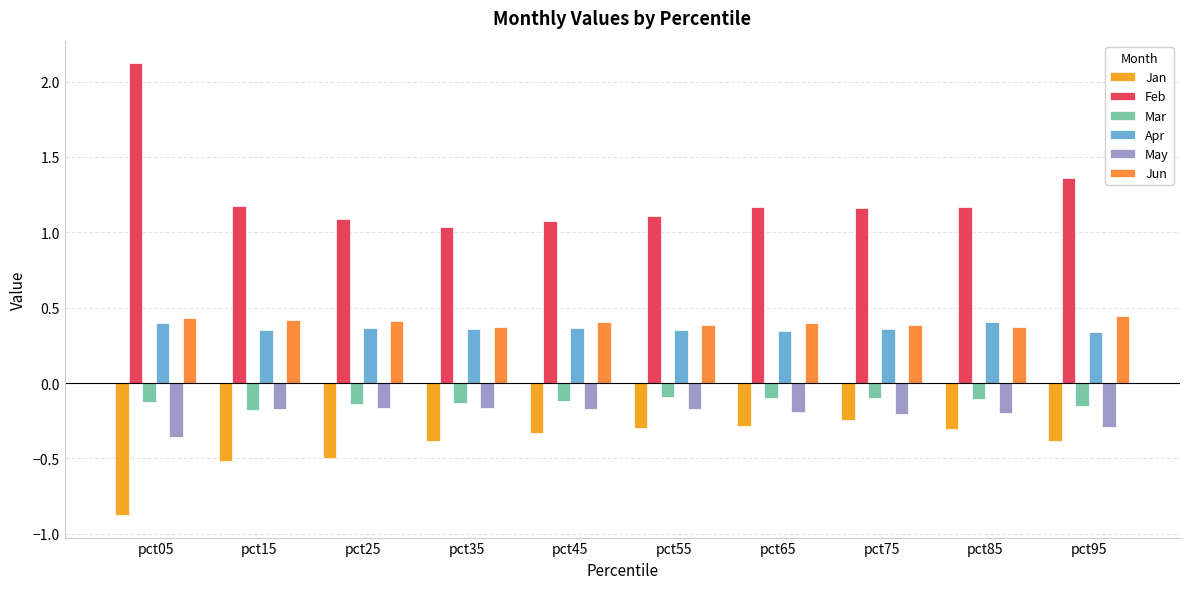

At which category is the sum across all series the highest?

pct05